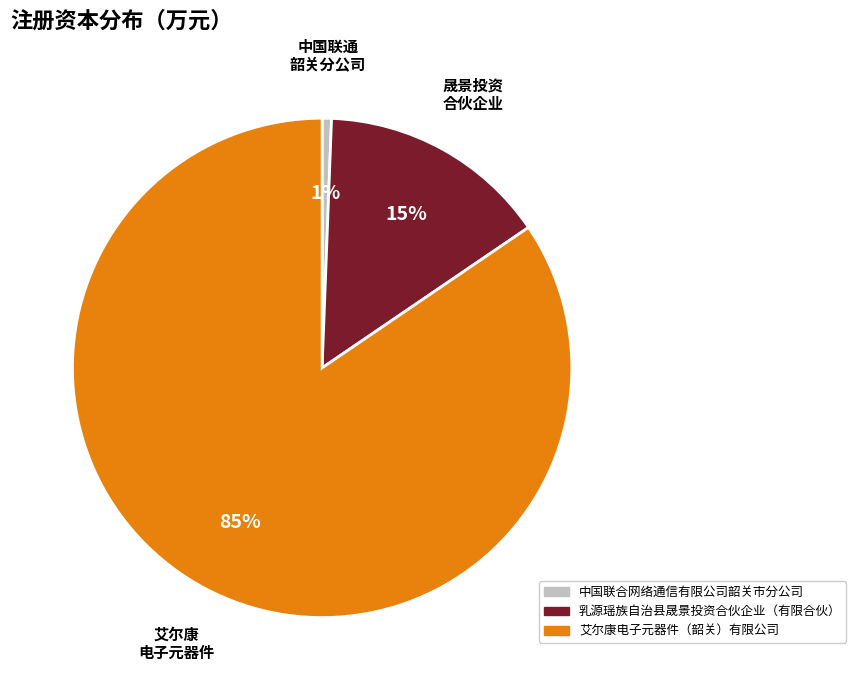

True or false: 艾尔康电子元器件（韶关）有限公司 accounts for 99% of the total.

False